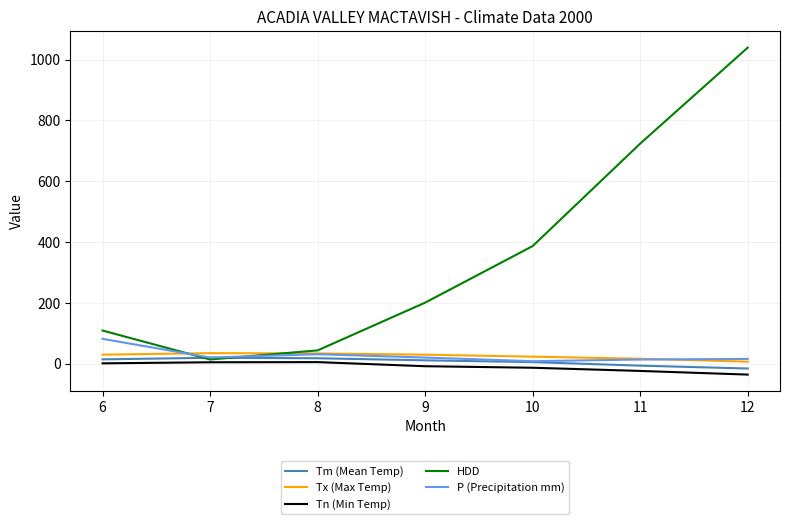

The value of HDD at 11 is 1271.3. True or false?

False